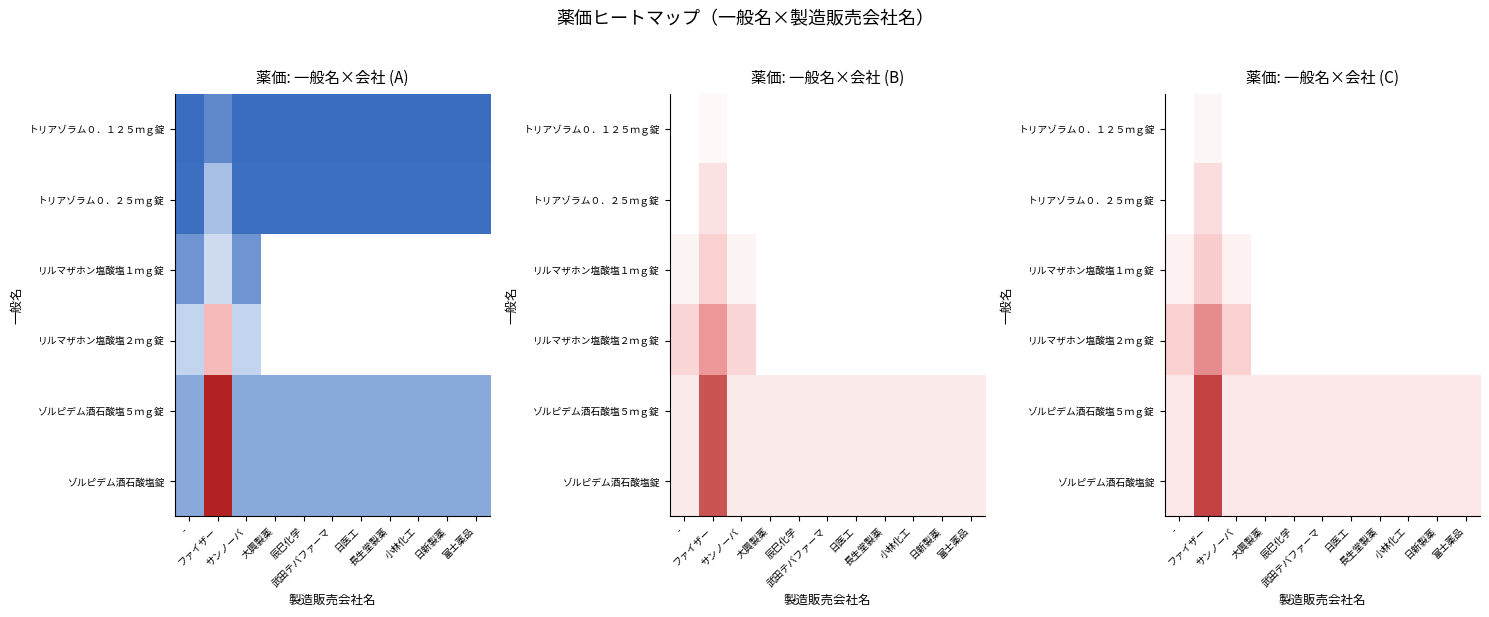

What is the spread (max minus min) of values at 辰巳化学?

4.0